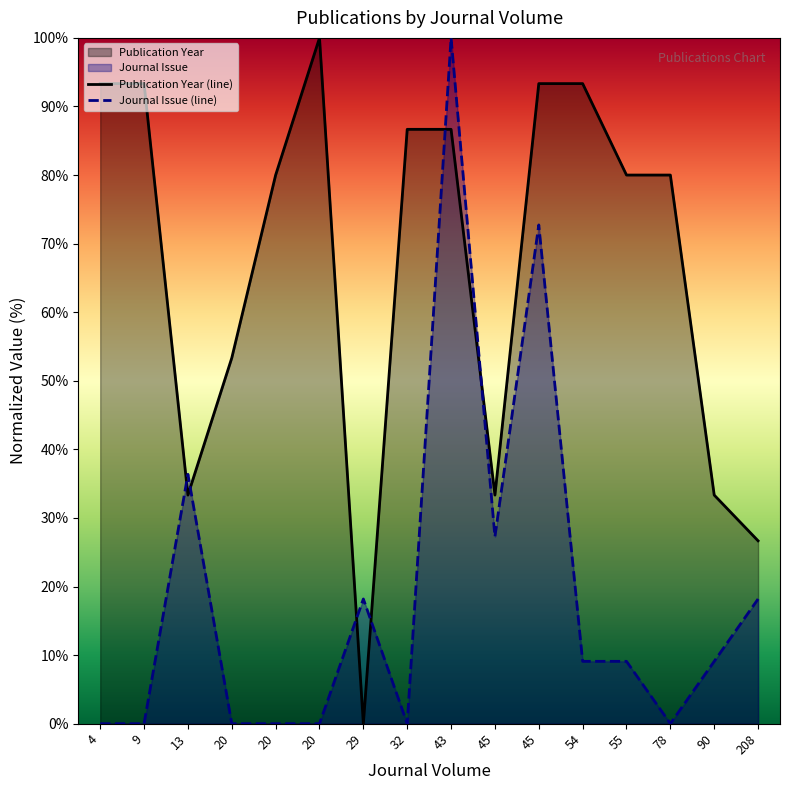

Rank the series by their average value, from highest to lowest.

Publication Year (line), Journal Issue (line)